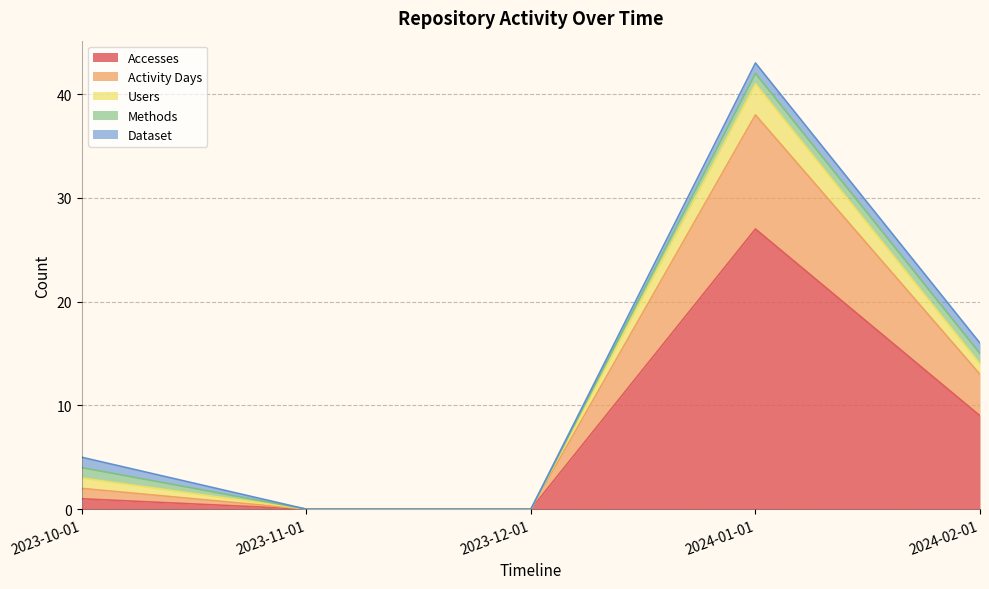

The value of Users at 2024-02-01 is 1. True or false?

True